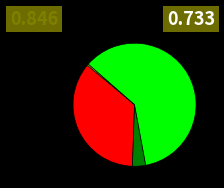

Does any single category account for the majority?

Yes